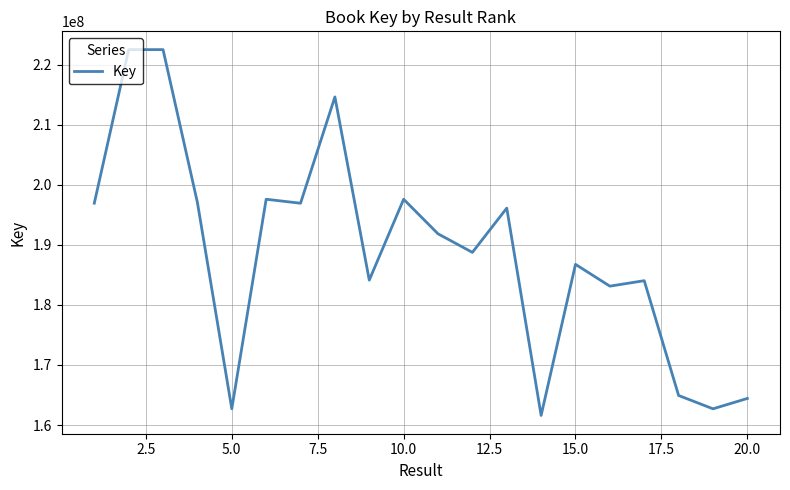

How many lines are shown in the chart?

1